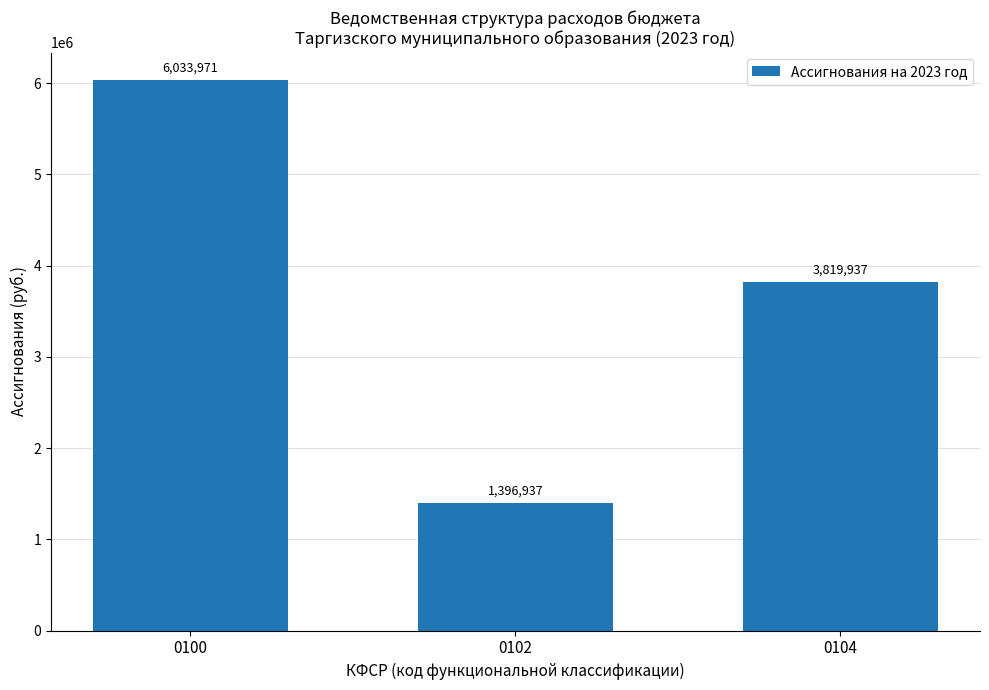

Rank the categories by value from highest to lowest.

0100, 0104, 0102